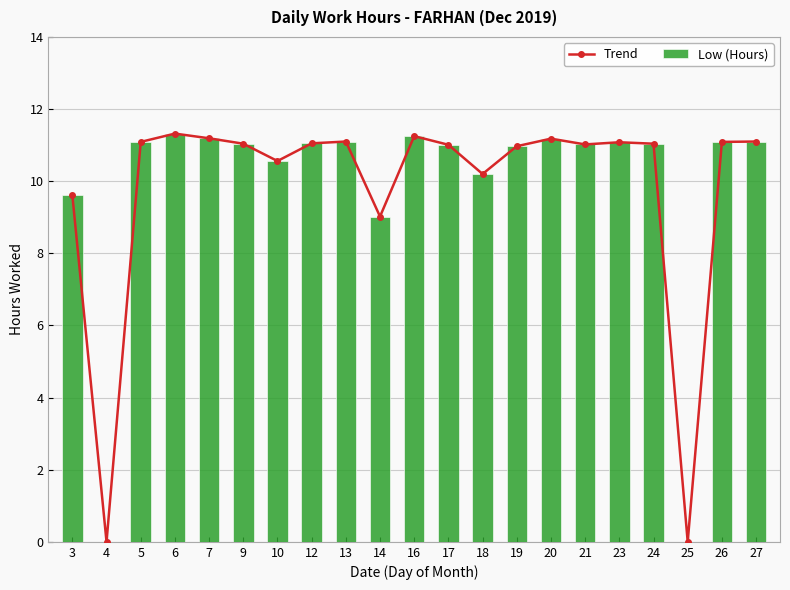

What is the difference between the maximum and minimum values in the Trend series?

11.3